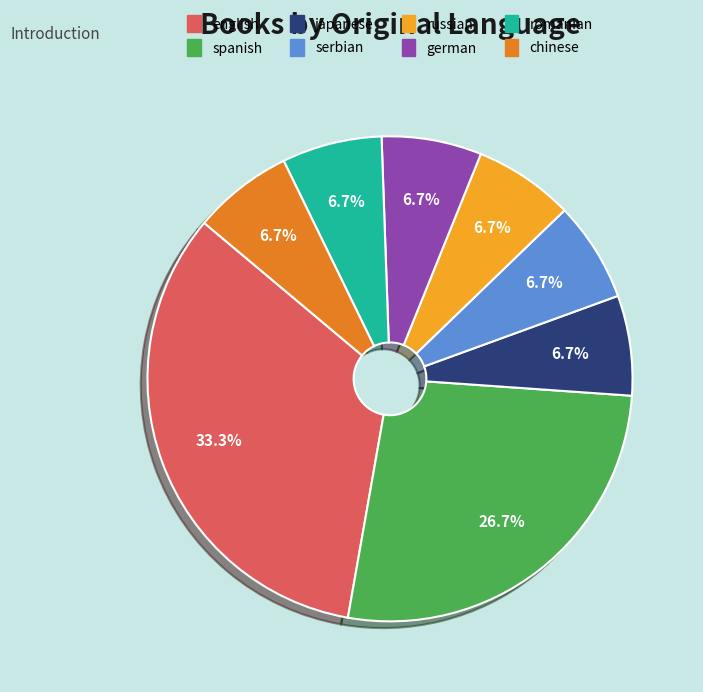

Do russian and japanese together represent more than half of the pie?

No